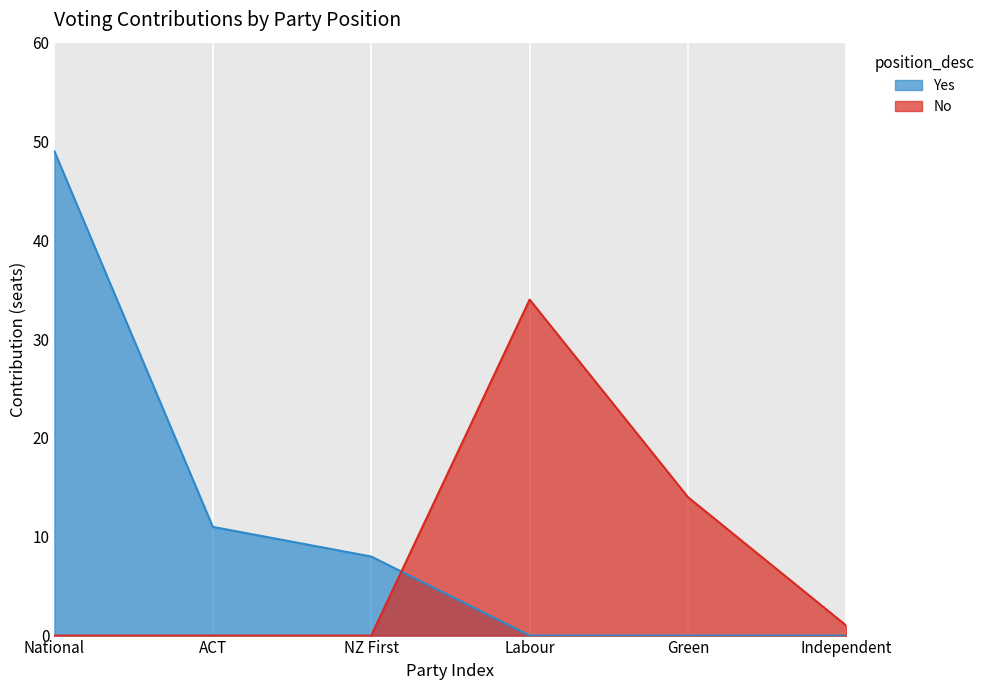

Between Labour and Independent, which series saw the biggest shift?

No